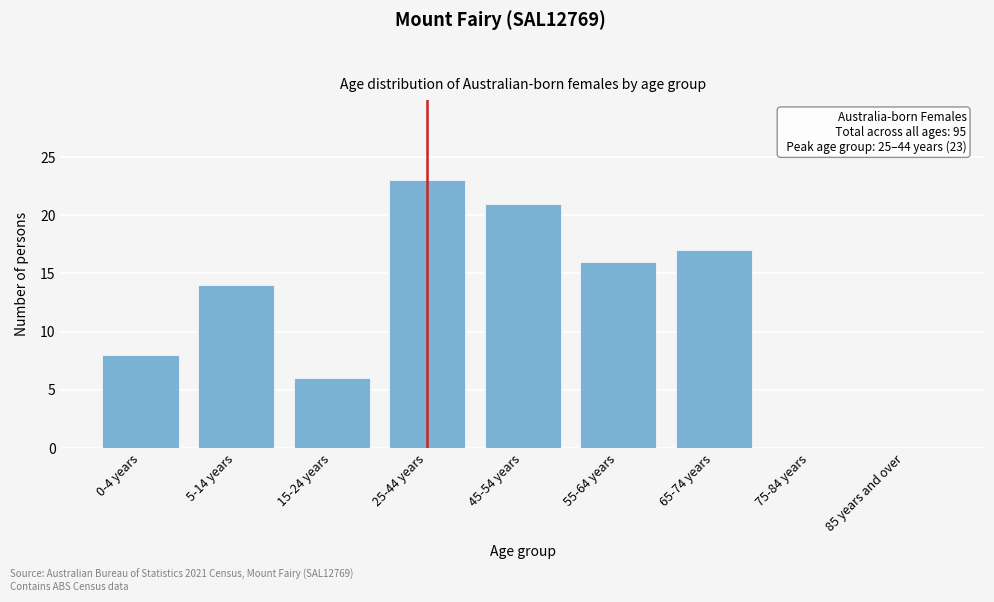

Reading right to left, what are all the values shown in this chart?

85 years and over=0	75-84 years=0	65-74 years=17	55-64 years=16	45-54 years=21	25-44 years=23	15-24 years=6	5-14 years=14	0-4 years=8